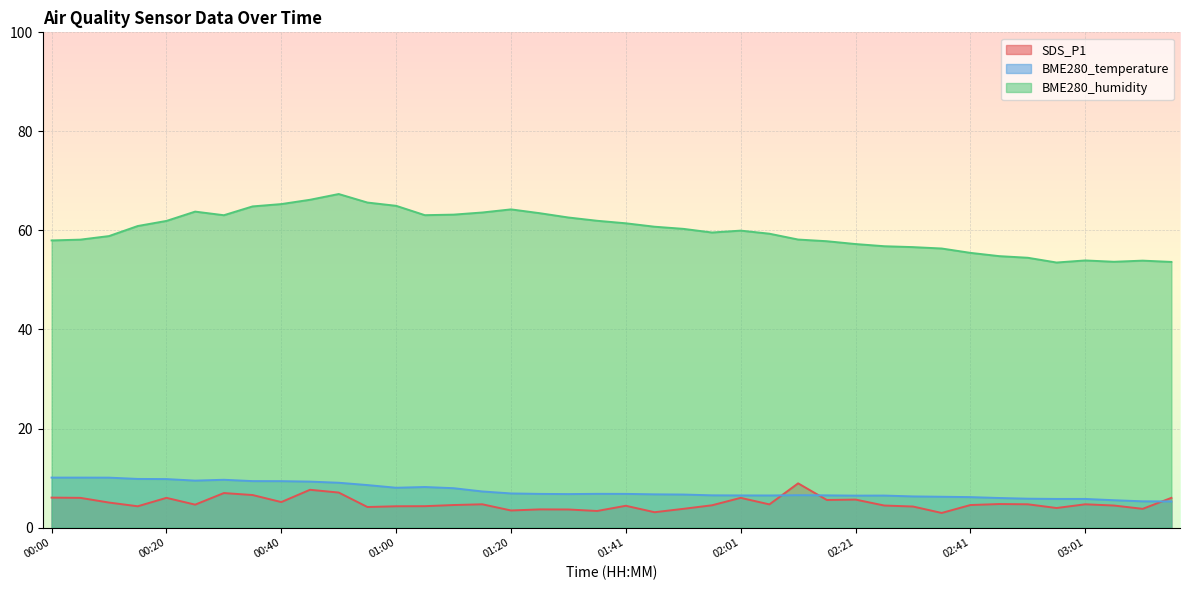

Reading left to right, transcribe all the data shown in this chart.

SDS_P1: 00:00=6.0	00:05=6.0	00:10=5.0	00:15=4.3	00:20=6.0	00:25=4.6	00:30=7.0	00:35=6.6	00:40=5.2	00:45=7.6	00:50=7.1	00:55=4.2	01:00=4.3	01:05=4.3	01:10=4.5	01:15=4.7	01:20=3.5	01:25=3.7	01:31=3.6	01:36=3.4	01:41=4.4	01:46=3.1	01:51=3.8	01:56=4.5	02:01=6.0	02:06=4.7	02:11=8.9	02:16=5.6	02:21=5.7	02:26=4.5	02:31=4.2	02:36=3.0	02:41=4.5	02:46=4.8	02:51=4.7	02:56=4.0	03:01=4.7	03:06=4.5	03:11=3.8	03:16=6.0
BME280_temperature: 00:00=10.1	00:05=10.1	00:10=10.1	00:15=9.8	00:20=9.8	00:25=9.5	00:30=9.7	00:35=9.4	00:40=9.4	00:45=9.3	00:50=9.1	00:55=8.6	01:00=8.0	01:05=8.2	01:10=8.0	01:15=7.3	01:20=6.9	01:25=6.8	01:31=6.8	01:36=6.8	01:41=6.8	01:46=6.7	01:51=6.7	01:56=6.5	02:01=6.5	02:06=6.5	02:11=6.5	02:16=6.5	02:21=6.5	02:26=6.5	02:31=6.3	02:36=6.2	02:41=6.2	02:46=6.0	02:51=5.8	02:56=5.8	03:01=5.8	03:06=5.5	03:11=5.3	03:16=5.3
BME280_humidity: 00:00=58.0	00:05=58.1	00:10=58.9	00:15=60.9	00:20=61.9	00:25=63.8	00:30=63.1	00:35=64.8	00:40=65.3	00:45=66.2	00:50=67.3	00:55=65.6	01:00=65.0	01:05=63.1	01:10=63.2	01:15=63.6	01:20=64.2	01:25=63.5	01:31=62.6	01:36=62.0	01:41=61.4	01:46=60.8	01:51=60.3	01:56=59.6	02:01=60.0	02:06=59.3	02:11=58.2	02:16=57.8	02:21=57.2	02:26=56.8	02:31=56.6	02:36=56.4	02:41=55.5	02:46=54.8	02:51=54.5	02:56=53.5	03:01=53.9	03:06=53.7	03:11=53.9	03:16=53.6